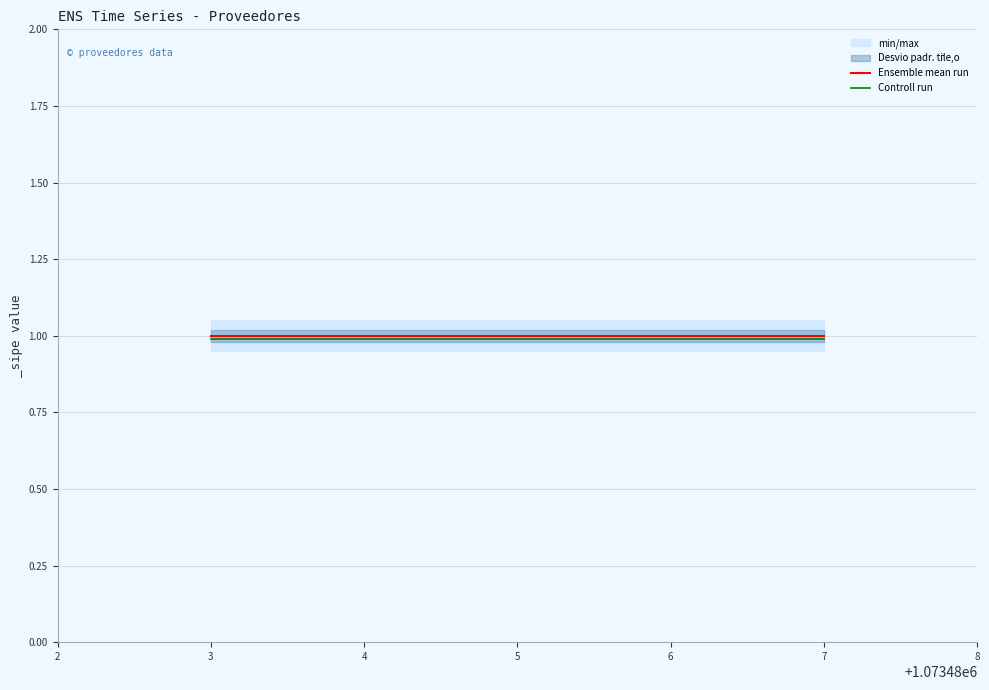

What is the sum of all Ensemble mean run values?

5.0